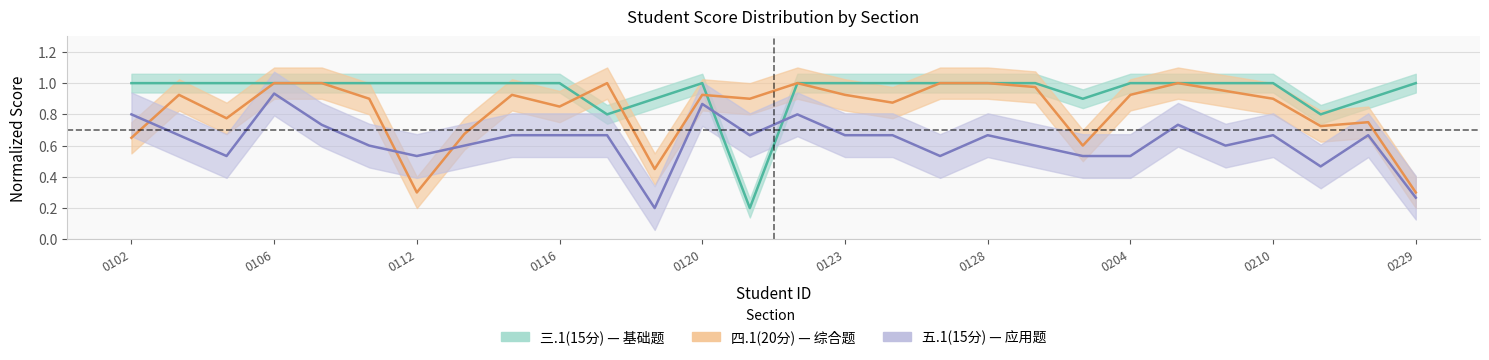

Which series has the largest total across all categories?

三.1(15分)